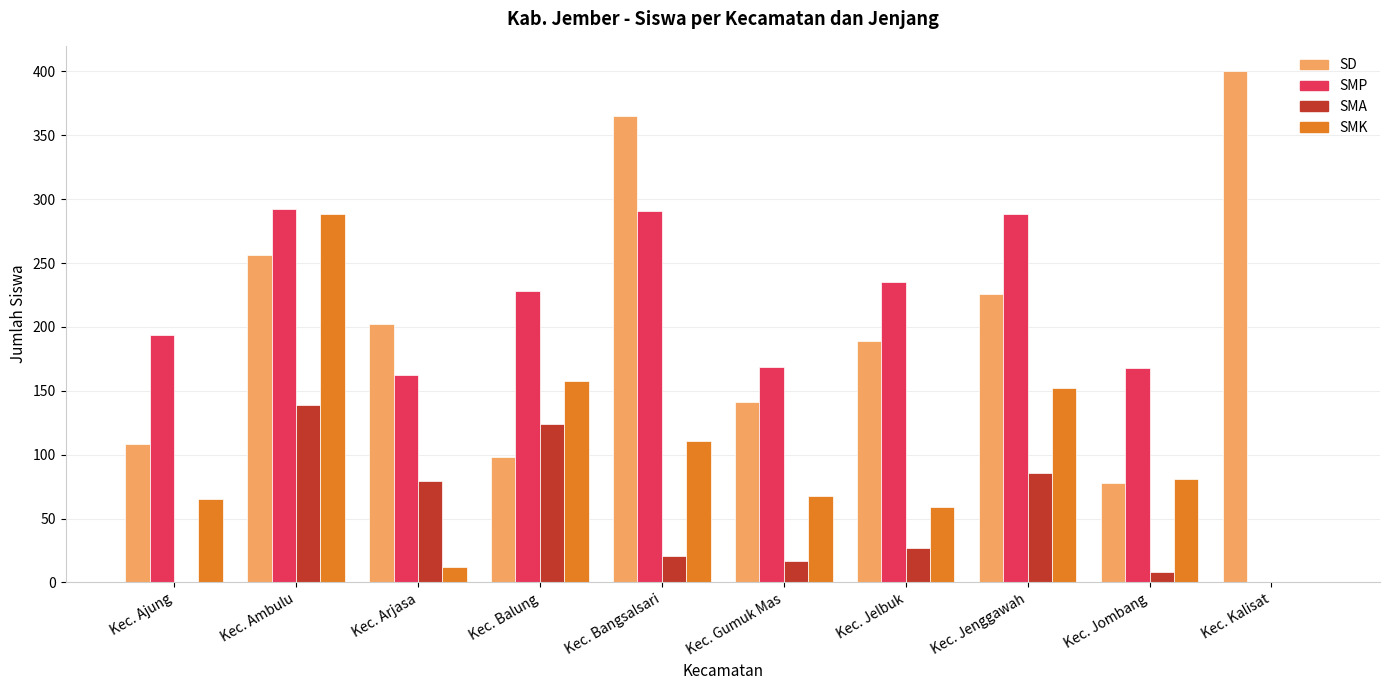

What value does the SMP series have at Kec. Gumuk Mas?

169